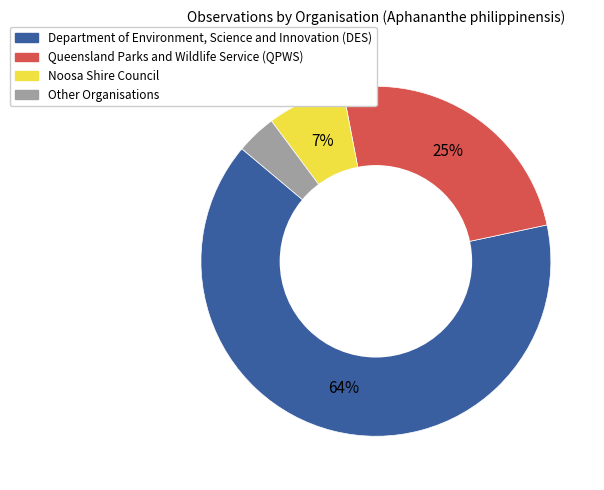

To the nearest percent, what is the average slice percentage?

25%